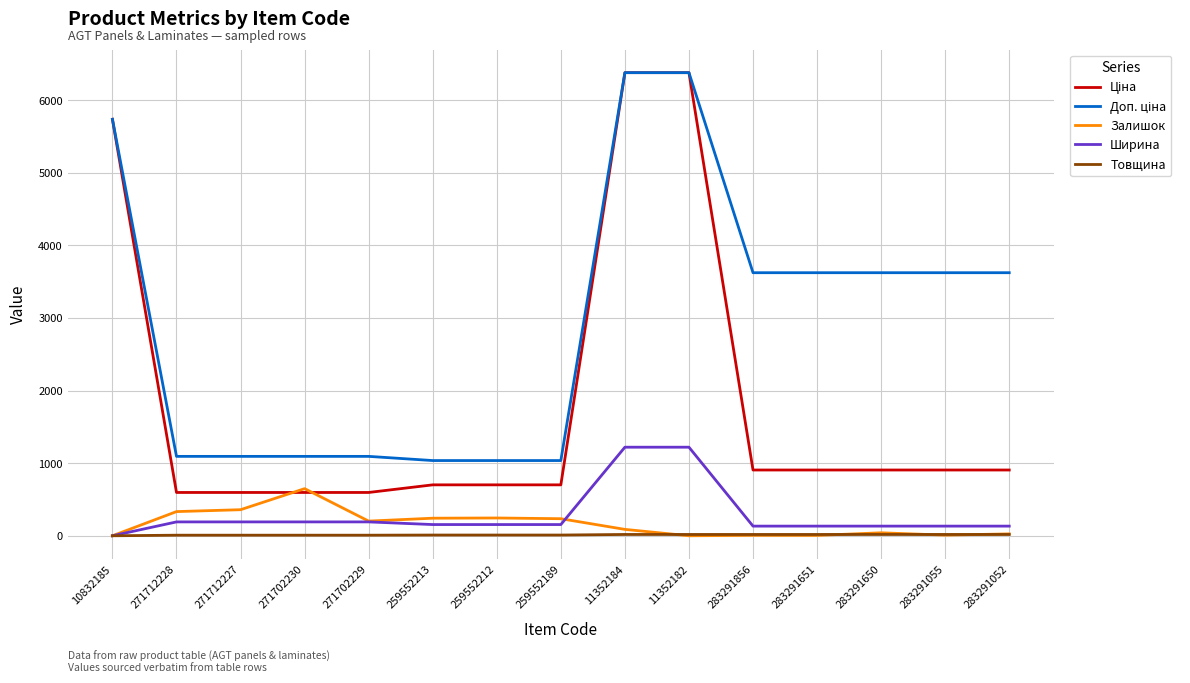

What is the maximum value shown in the chart?

6378.9